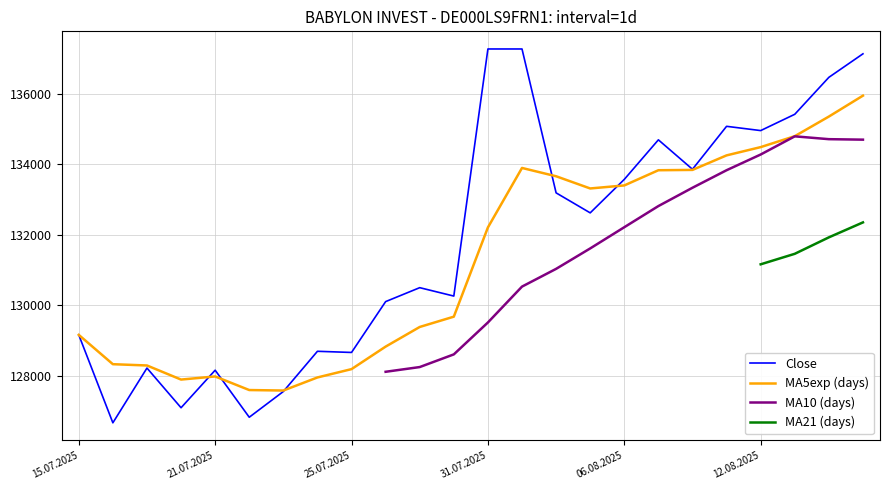

What are all the series names shown in the legend?

Close, MA5exp (days), MA10 (days), MA21 (days)